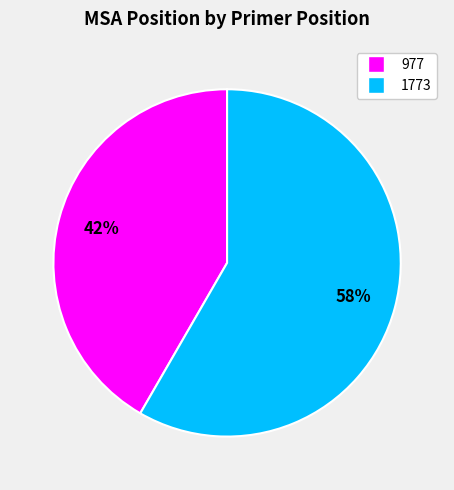

How many slices are in this pie chart?

2